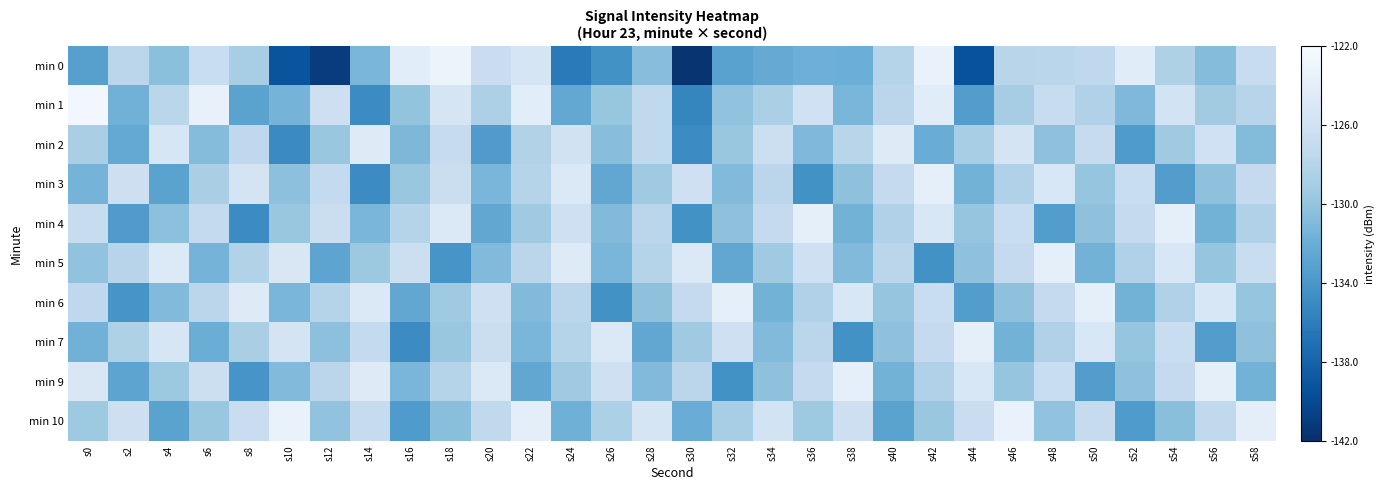

Count the number of data series in this chart.

10